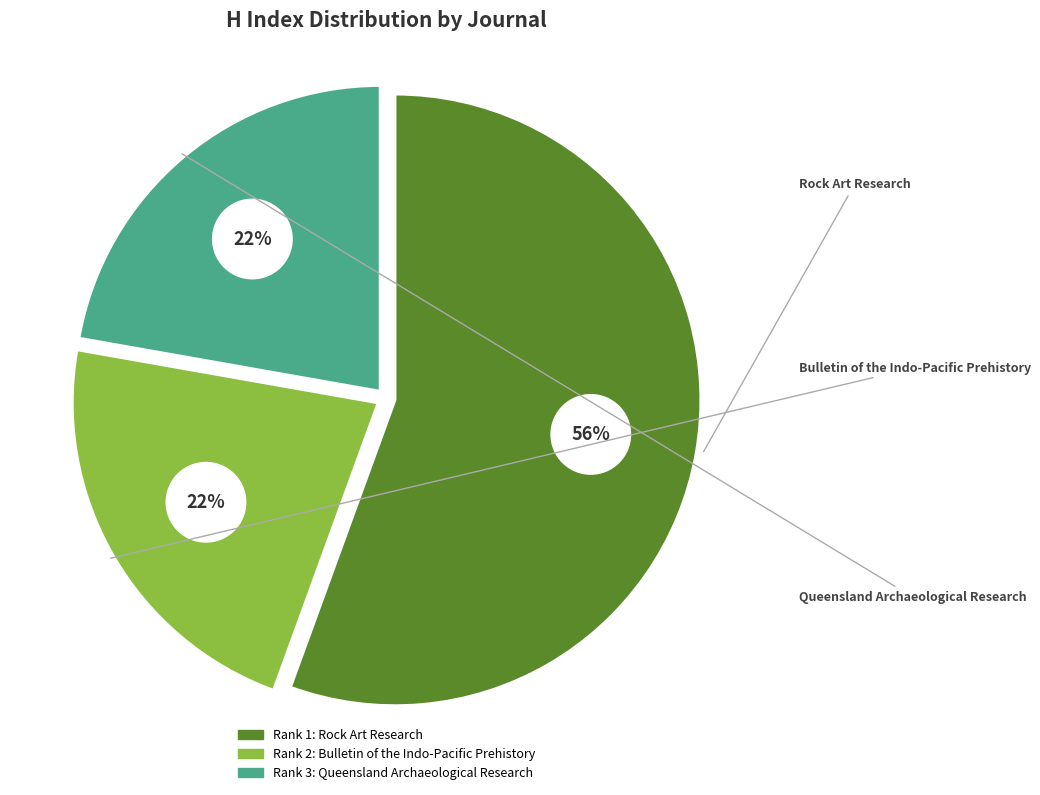

How many slices are in this pie chart?

3